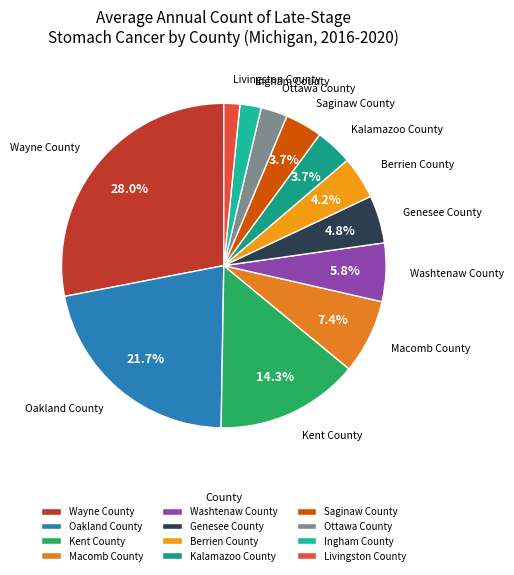

How many slices are in this pie chart?

12